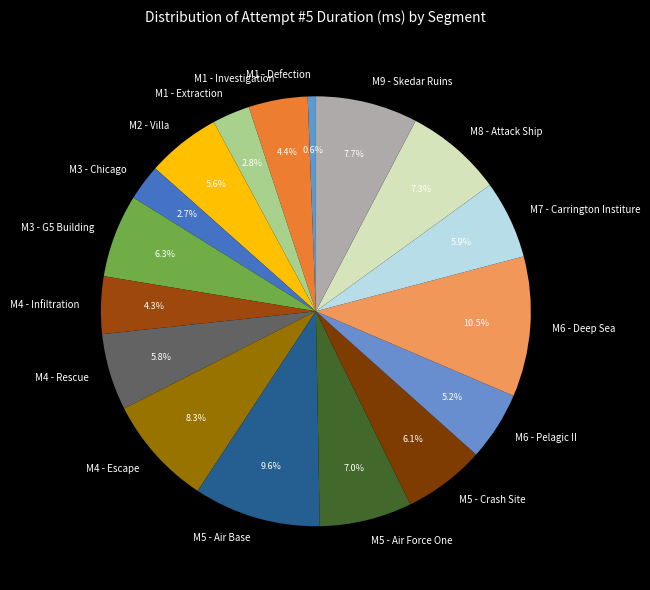

To the nearest percent, what portion does M9 - Skedar Ruins represent?

8%